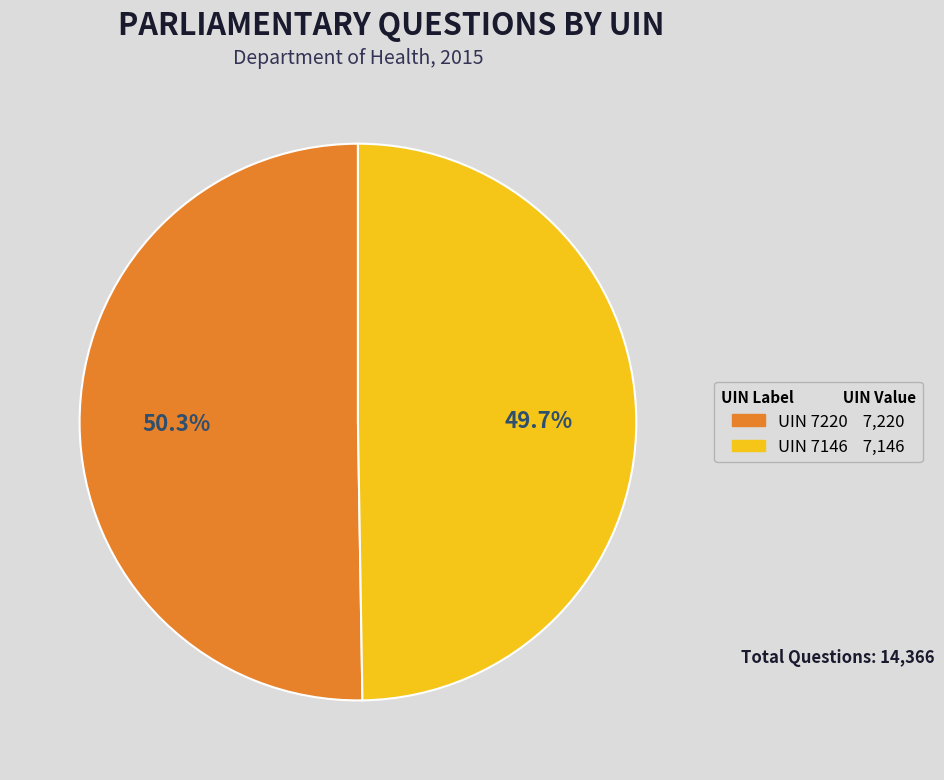

What is the ratio of the value at UIN 7146 to the value at UIN 7220?

1.0